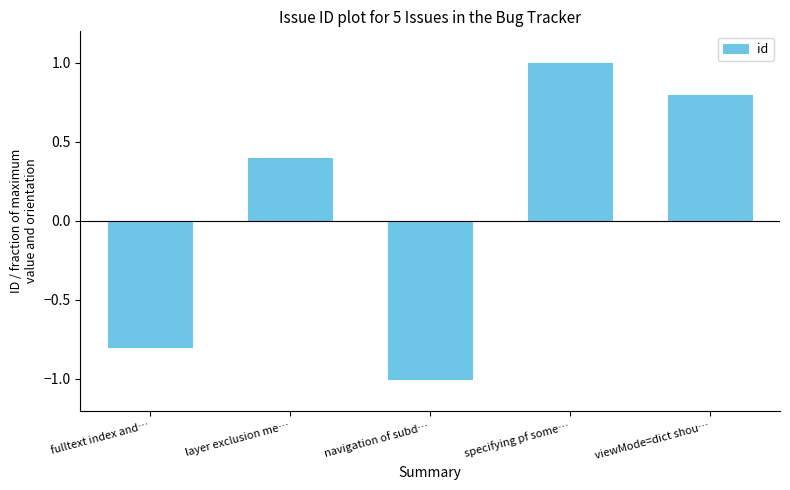

At which label does the data first exceed 0?

layer exclusion me…